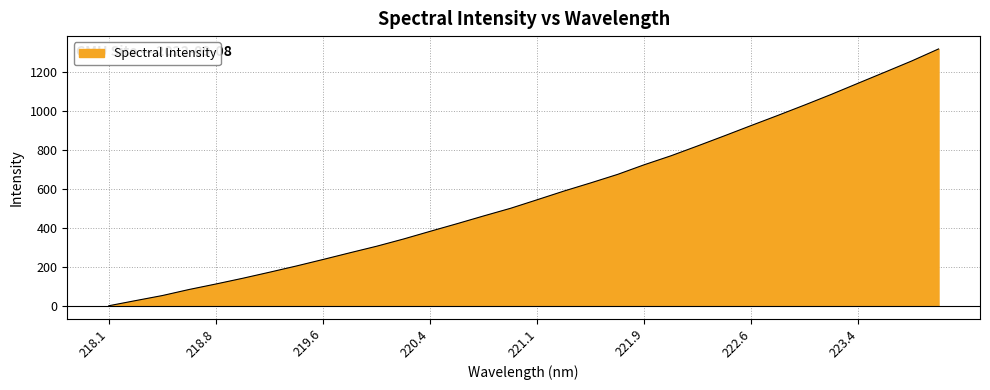

True or false: Spectral Intensity has a value of -889.8 at 218.1.

False